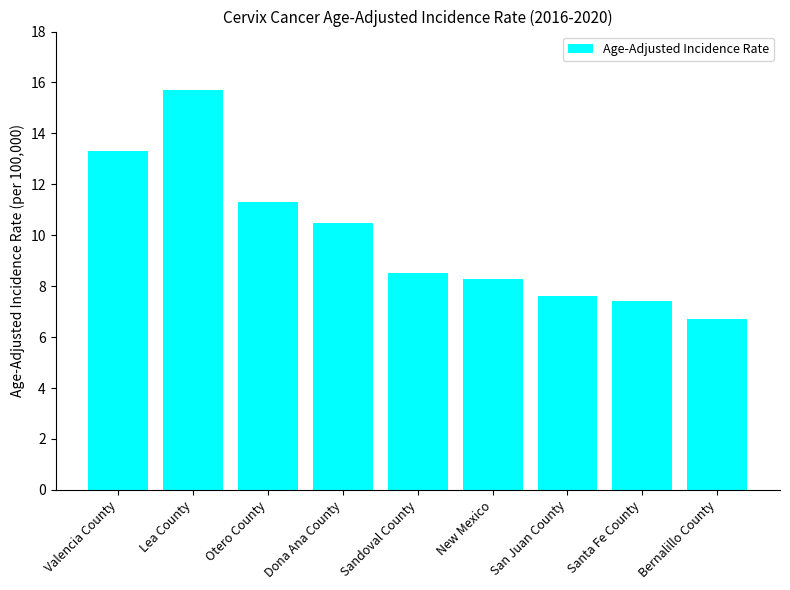

Reading right to left, transcribe all the data shown in this chart.

Bernalillo County=6.7	Santa Fe County=7.4	San Juan County=7.6	New Mexico=8.3	Sandoval County=8.5	Dona Ana County=10.5	Otero County=11.3	Lea County=15.7	Valencia County=13.3